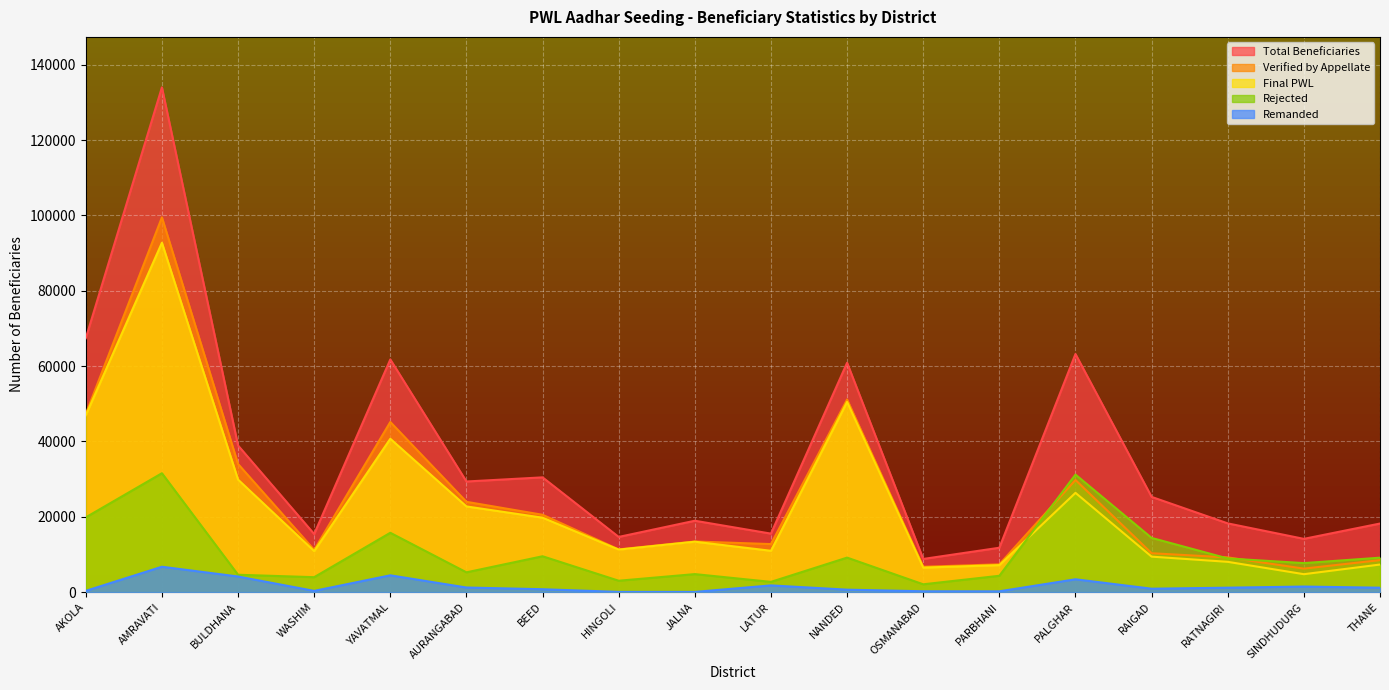

What is the lowest value of the Final PWL series?

4760